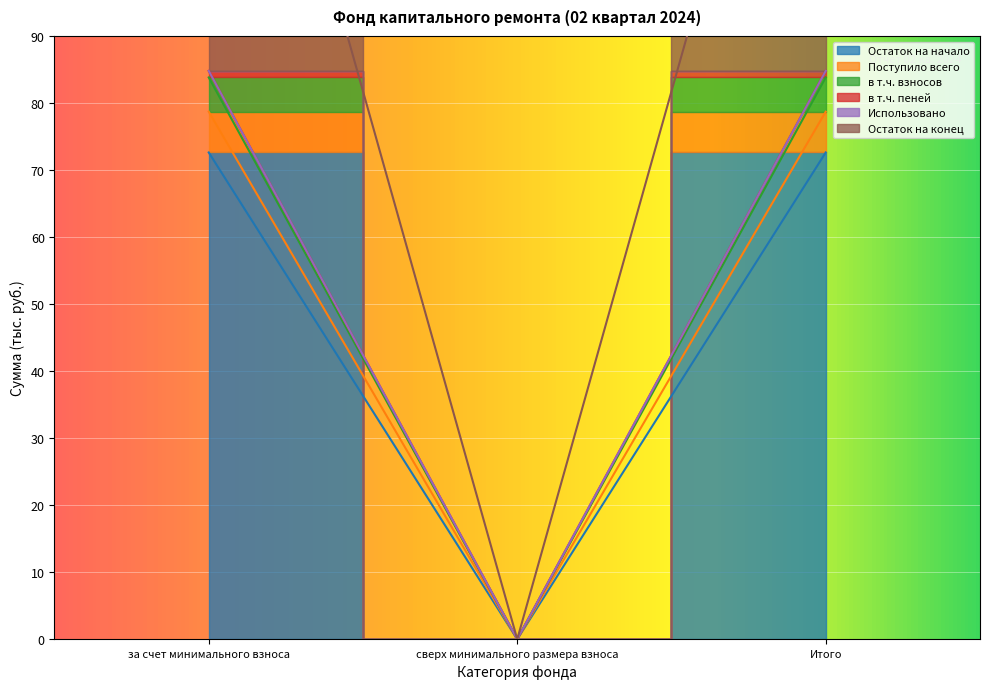

What is the value of the Остаток на конец point at the 1st from the left?

84.8